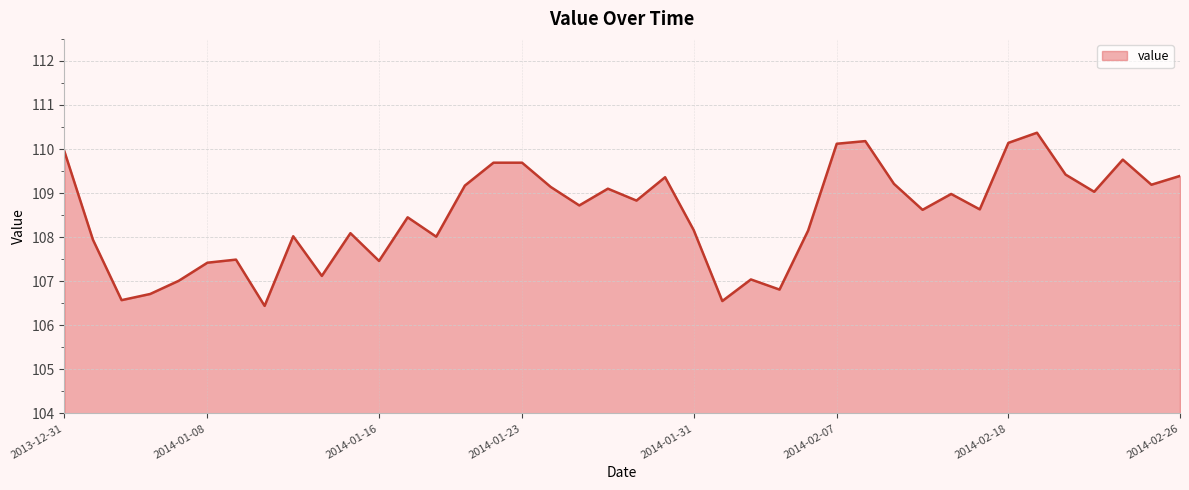

How many distinct data groups are displayed?

1